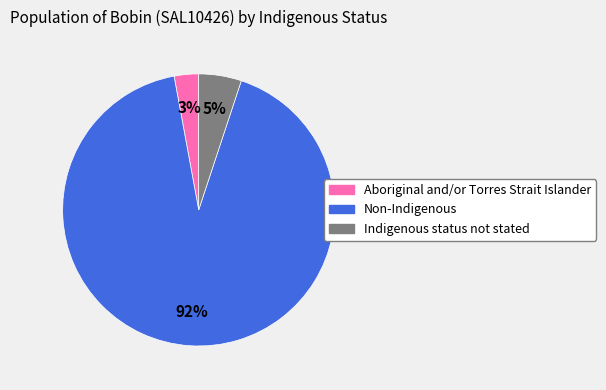

Combined, do Indigenous status not stated and Aboriginal and/or Torres Strait Islander account for over 50%?

No